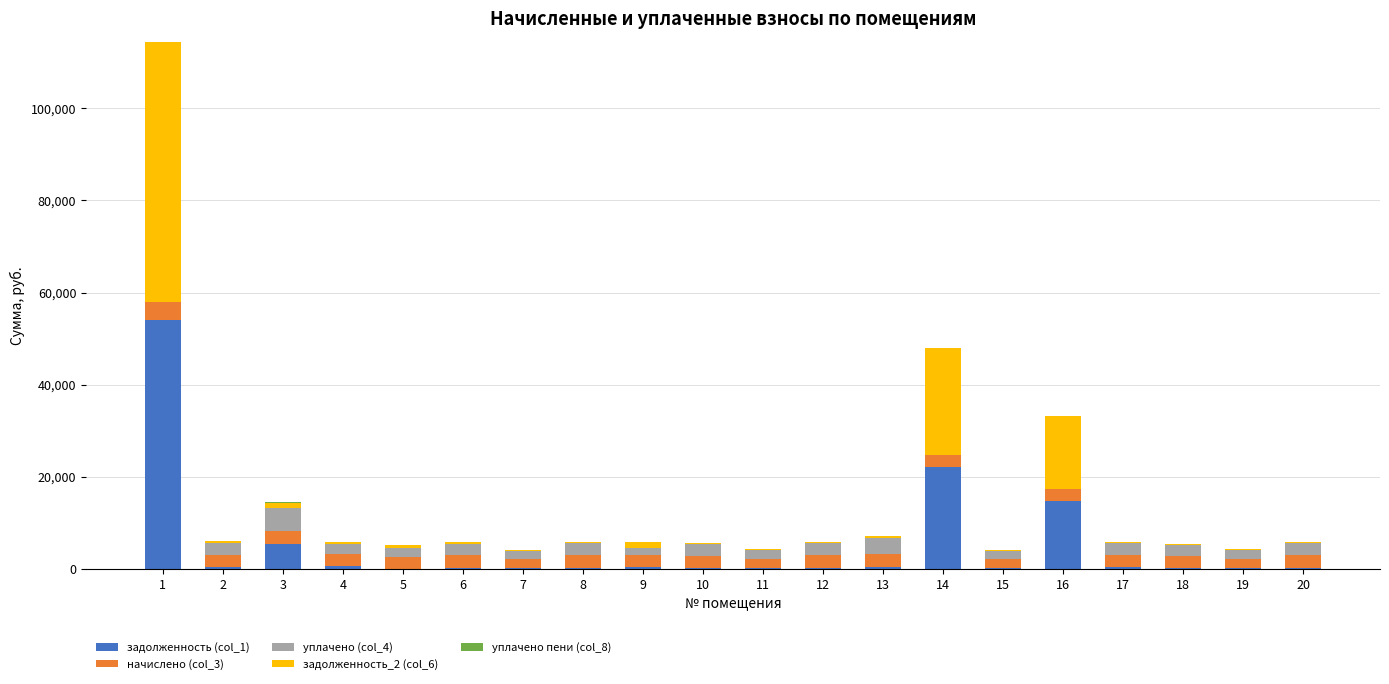

What value does the начислено (col_3) series have at 1?

3900.4